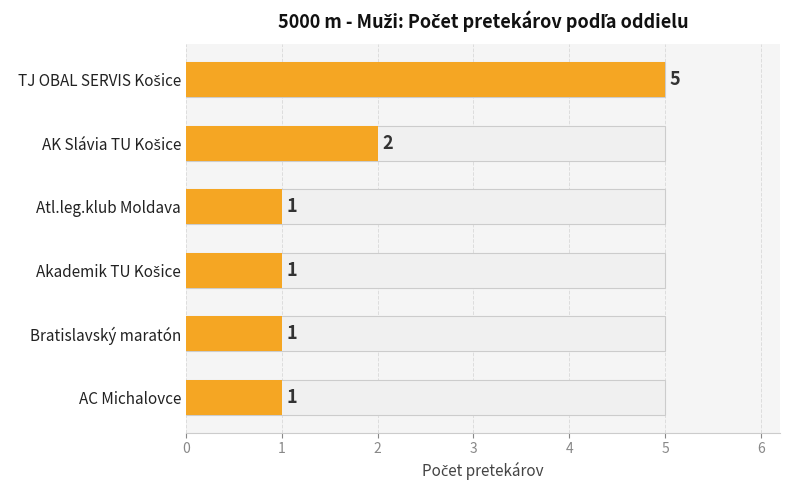

What is the sum of the values at Akademik TU Košice and AC Michalovce?

2